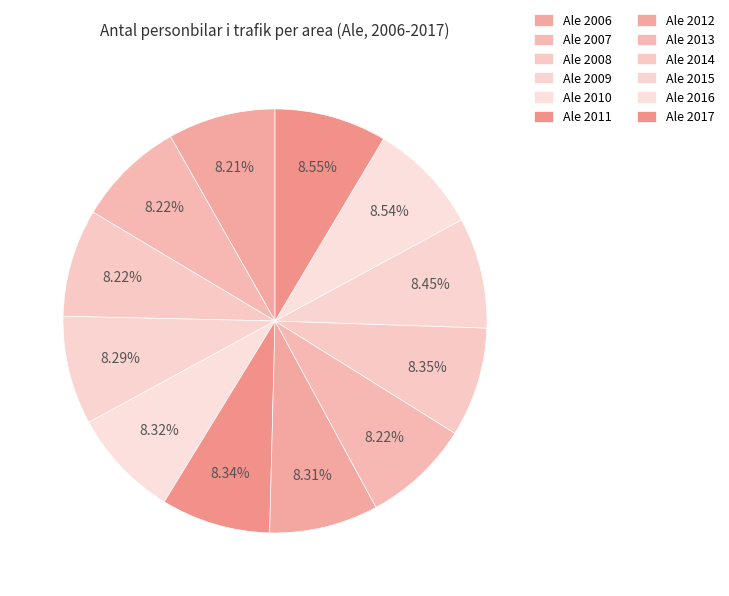

How many segments does this pie chart have?

12